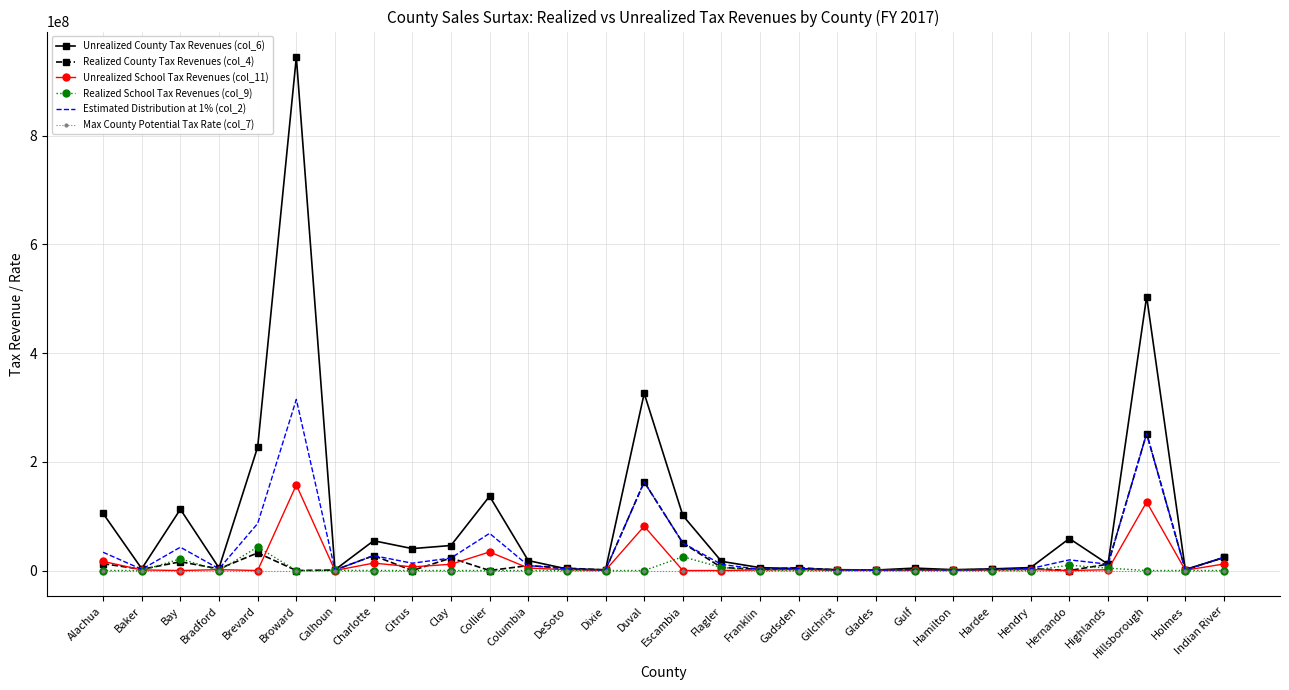

What are all the series names shown in the legend?

Unrealized County Tax Revenues (col_6), Realized County Tax Revenues (col_4), Unrealized School Tax Revenues (col_11), Realized School Tax Revenues (col_9), Estimated Distribution at 1% (col_2), Max County Potential Tax Rate (col_7)